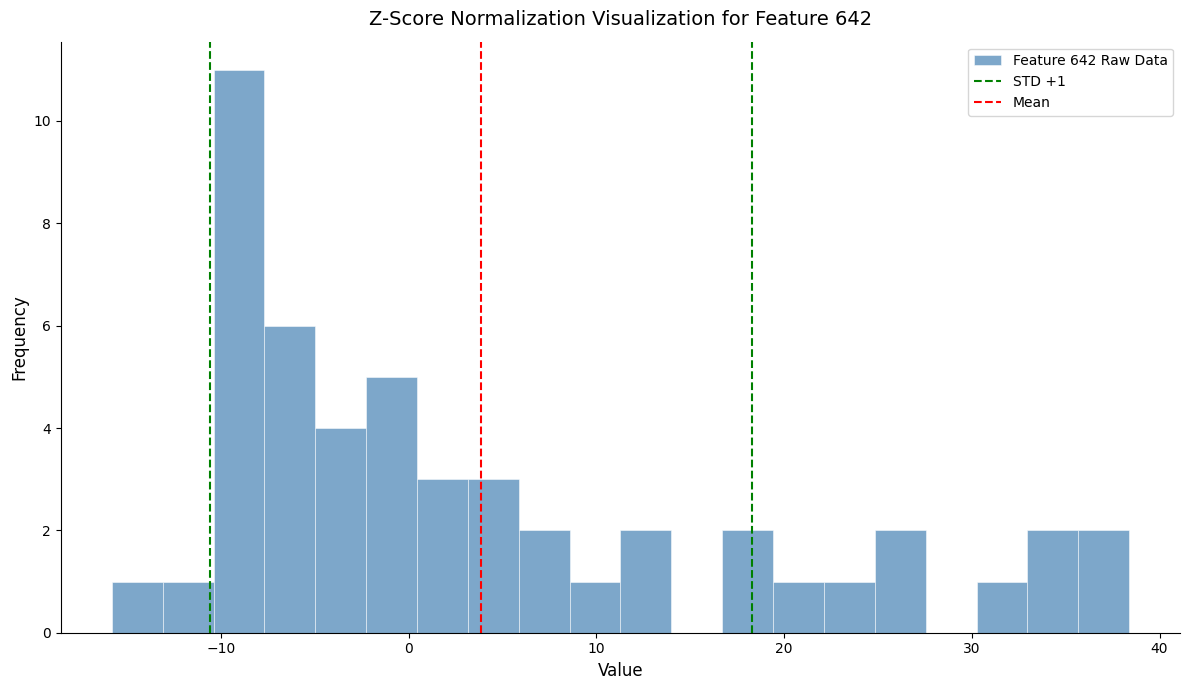

Around what value on the x-axis is the tallest bar? Give the approximate position of its centre, as read against the axis.

-9